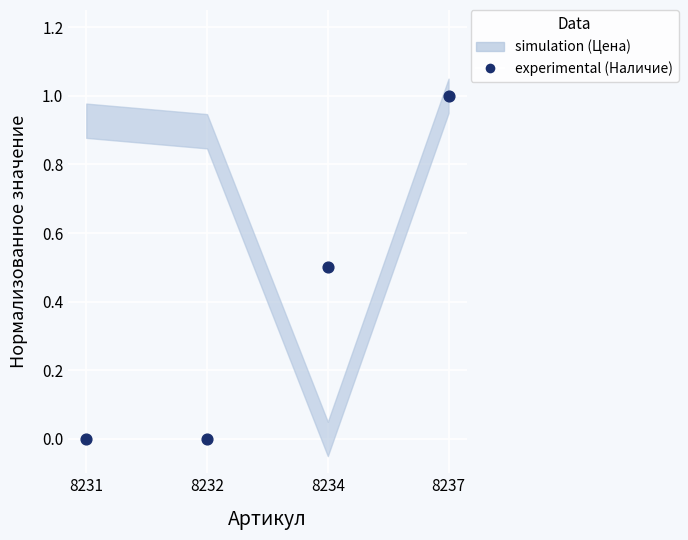

What is the range of Y values (max minus min)?

1.0